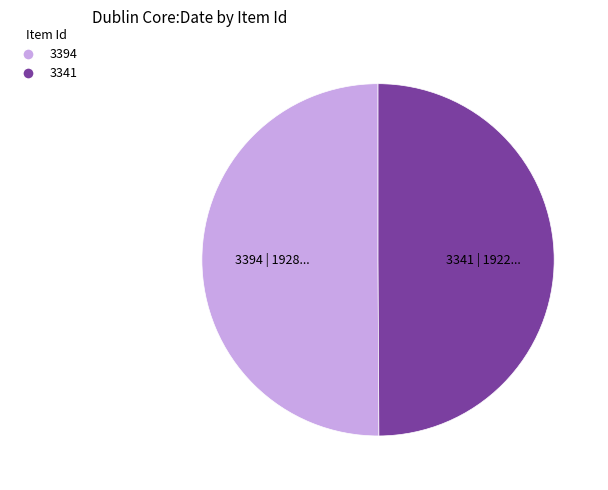

Count the number of slices in the pie.

2